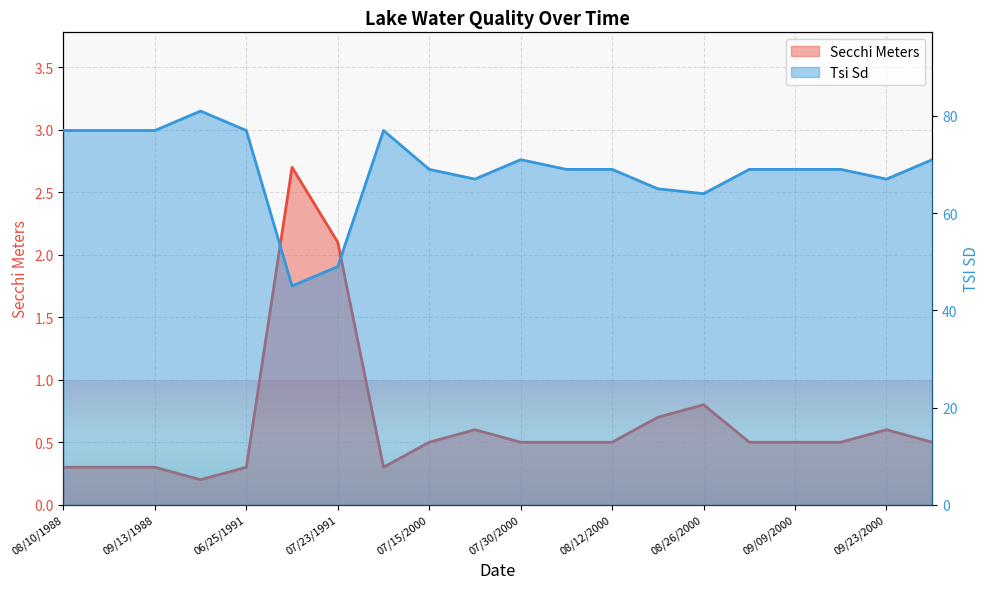

Where does the Tsi Sd series first go above 69?

08/10/1988